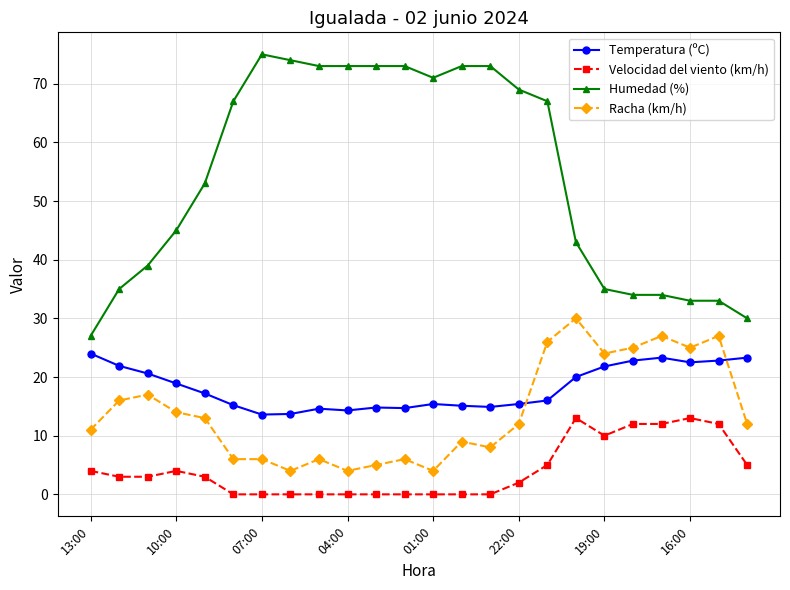

True or false: Racha (km/h) has more than 2 interior local peaks.

True